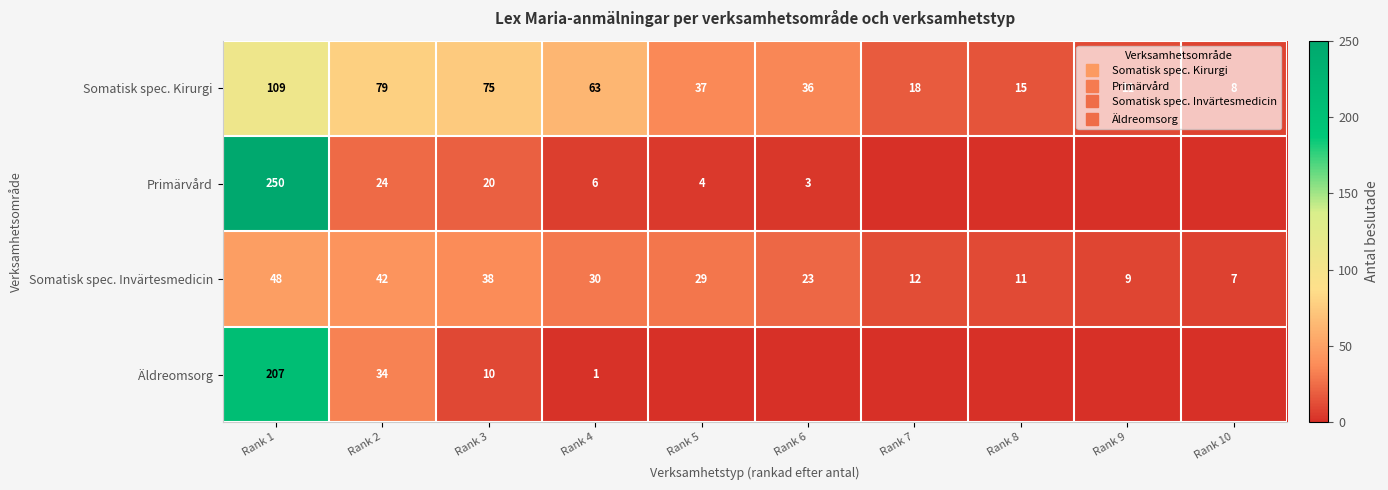

Where does the Somatisk spec. Invärtesmedicin series first go above 29?

Rank 1